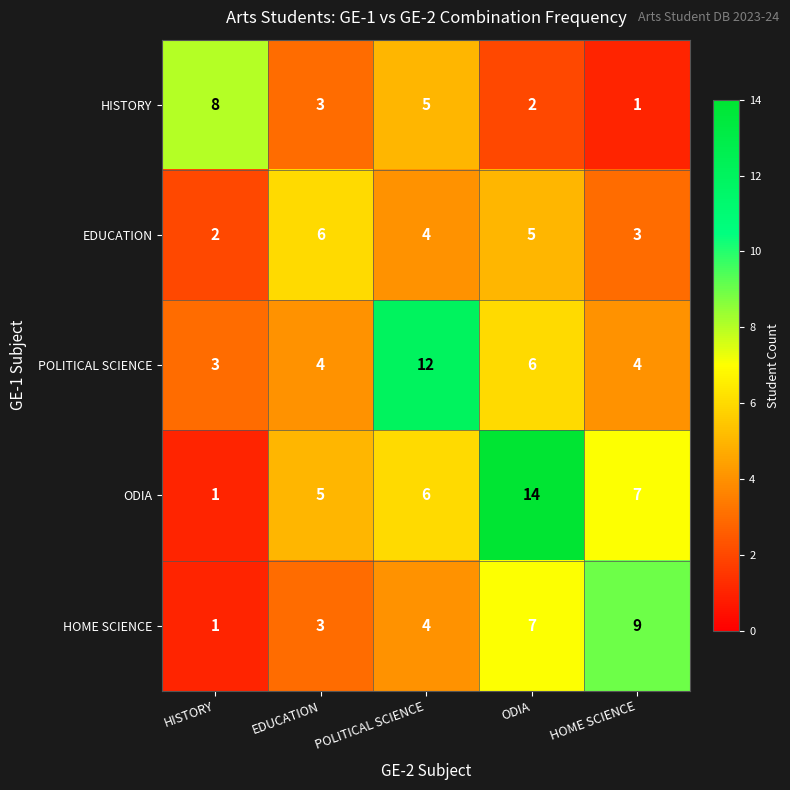

What is the difference between the maximum and second lowest values in the HOME SCIENCE series?

6